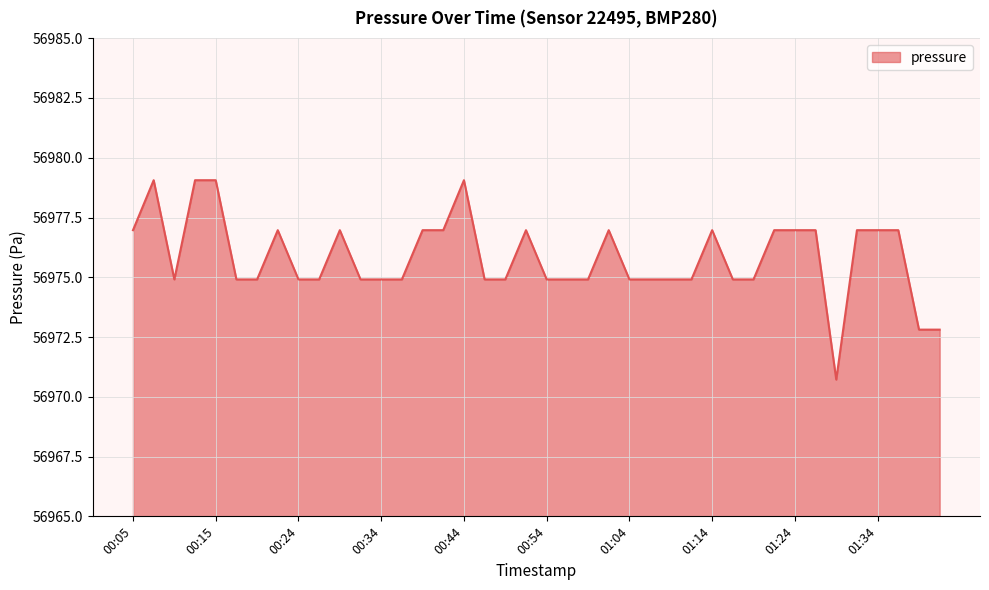

What is the greatest value displayed?

56979.1